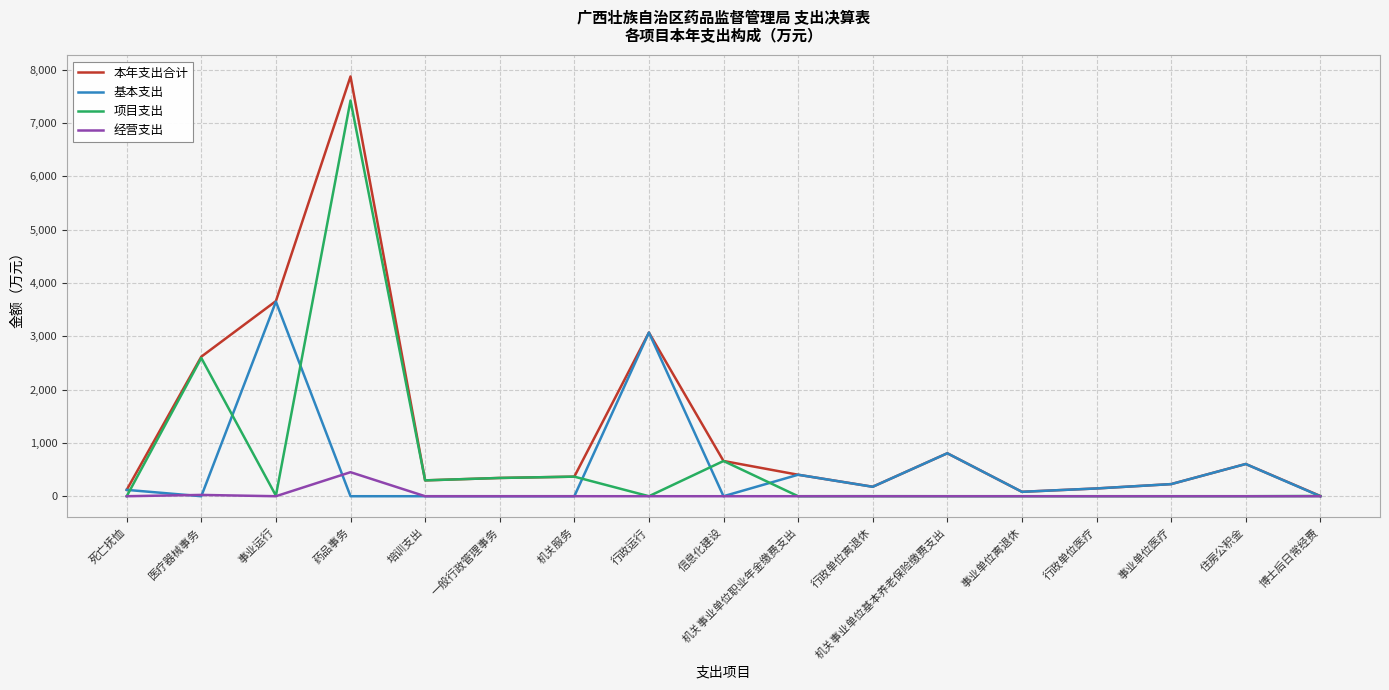

The value of 经营支出 at 机关事业单位基本养老保险缴费支出 is 0.0. True or false?

True